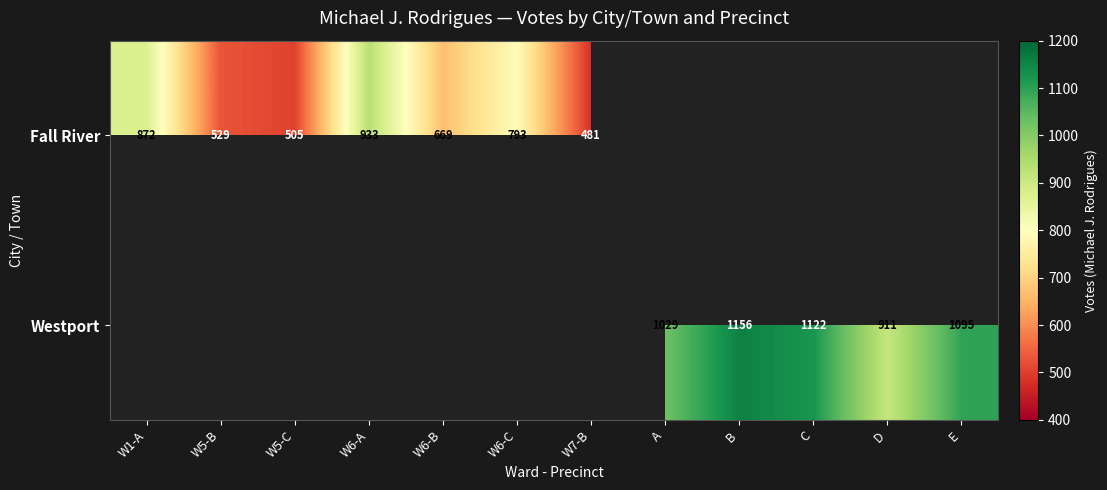

The value of Fall River at W1-A is 872. True or false?

True